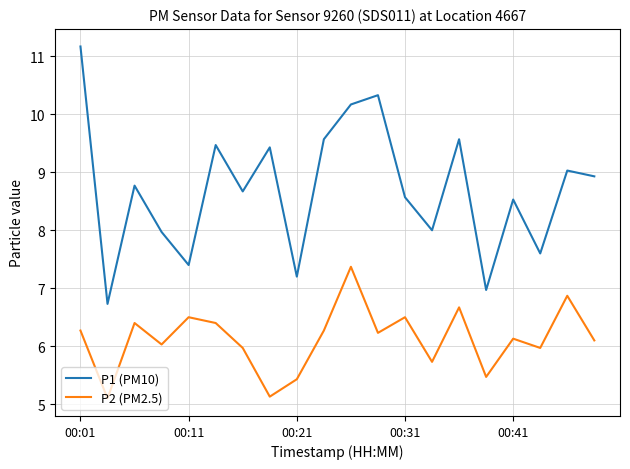

Rank the series by their average value, from highest to lowest.

P1 (PM10), P2 (PM2.5)